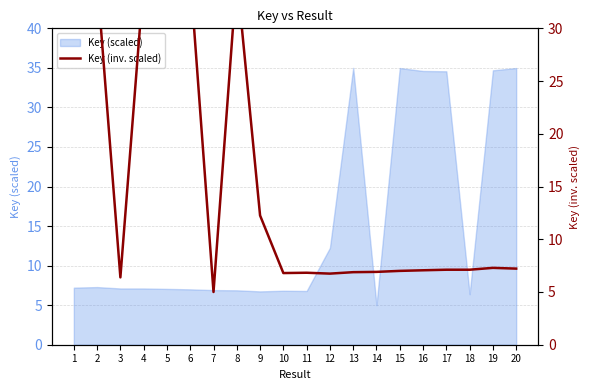

What is the sum of all values?

309.4